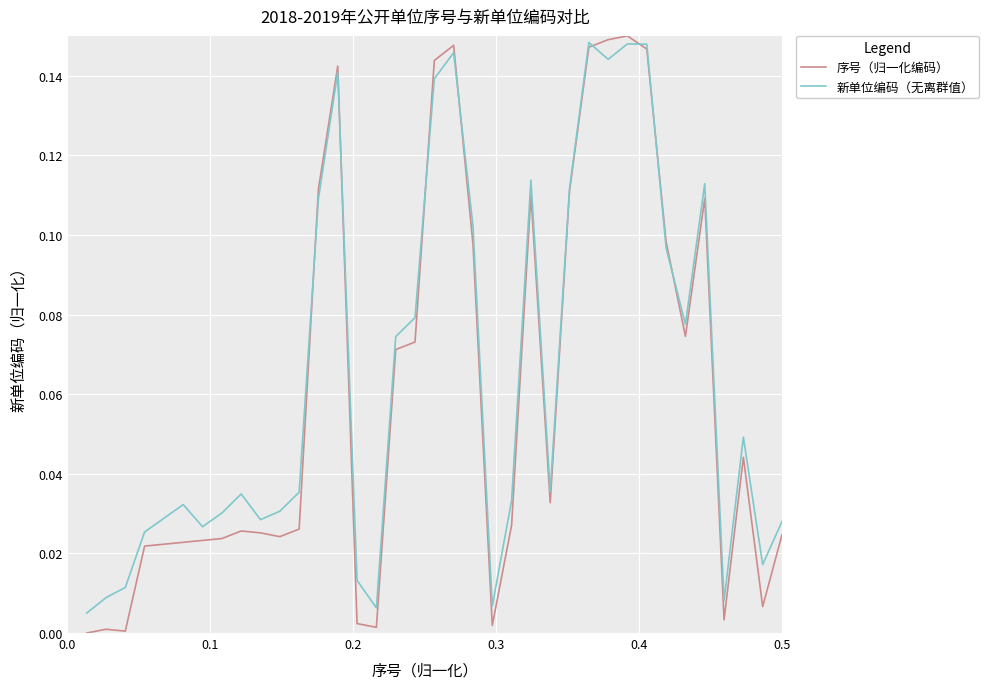

Which series has the largest range (max minus min)?

序号（归一化编码）